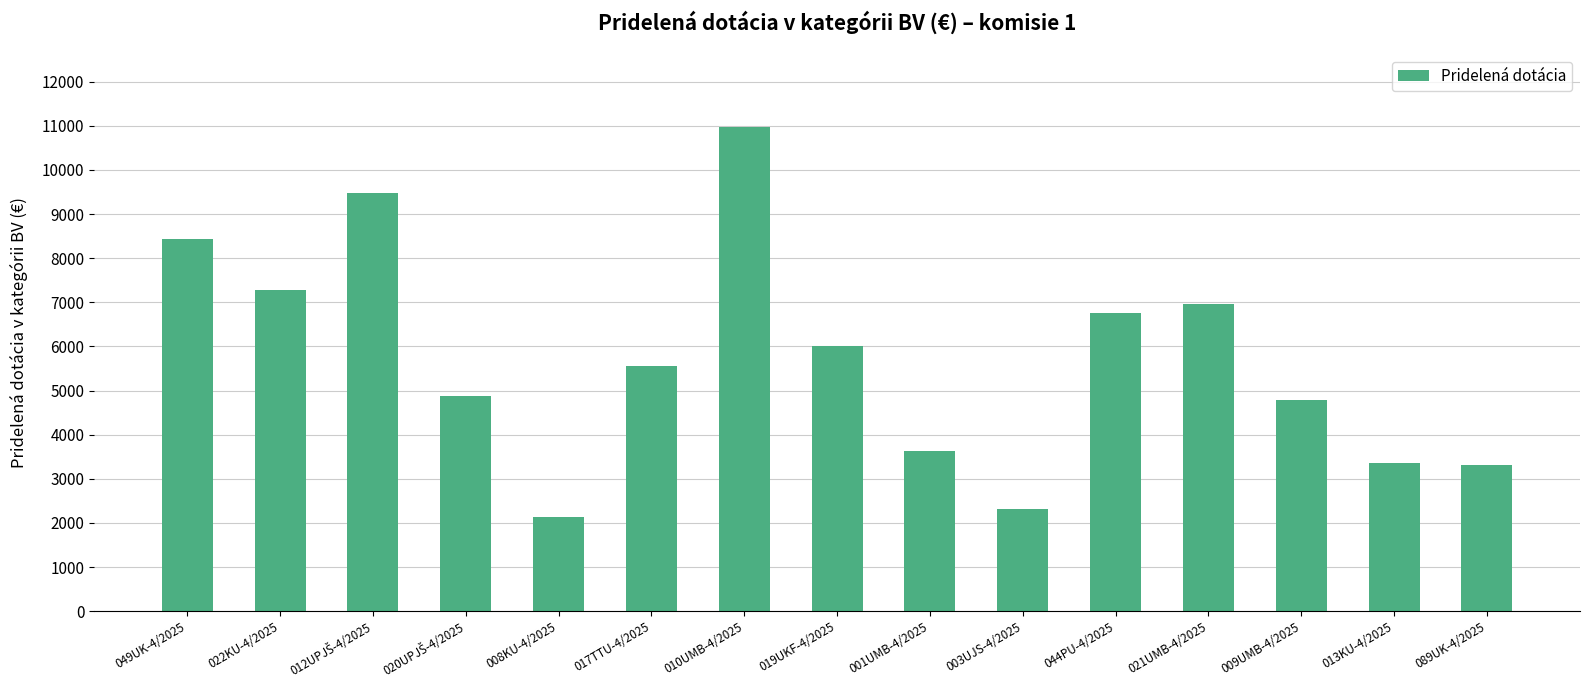

What is the change in value from 003UJS-4/2025 to 089UK-4/2025?

+982